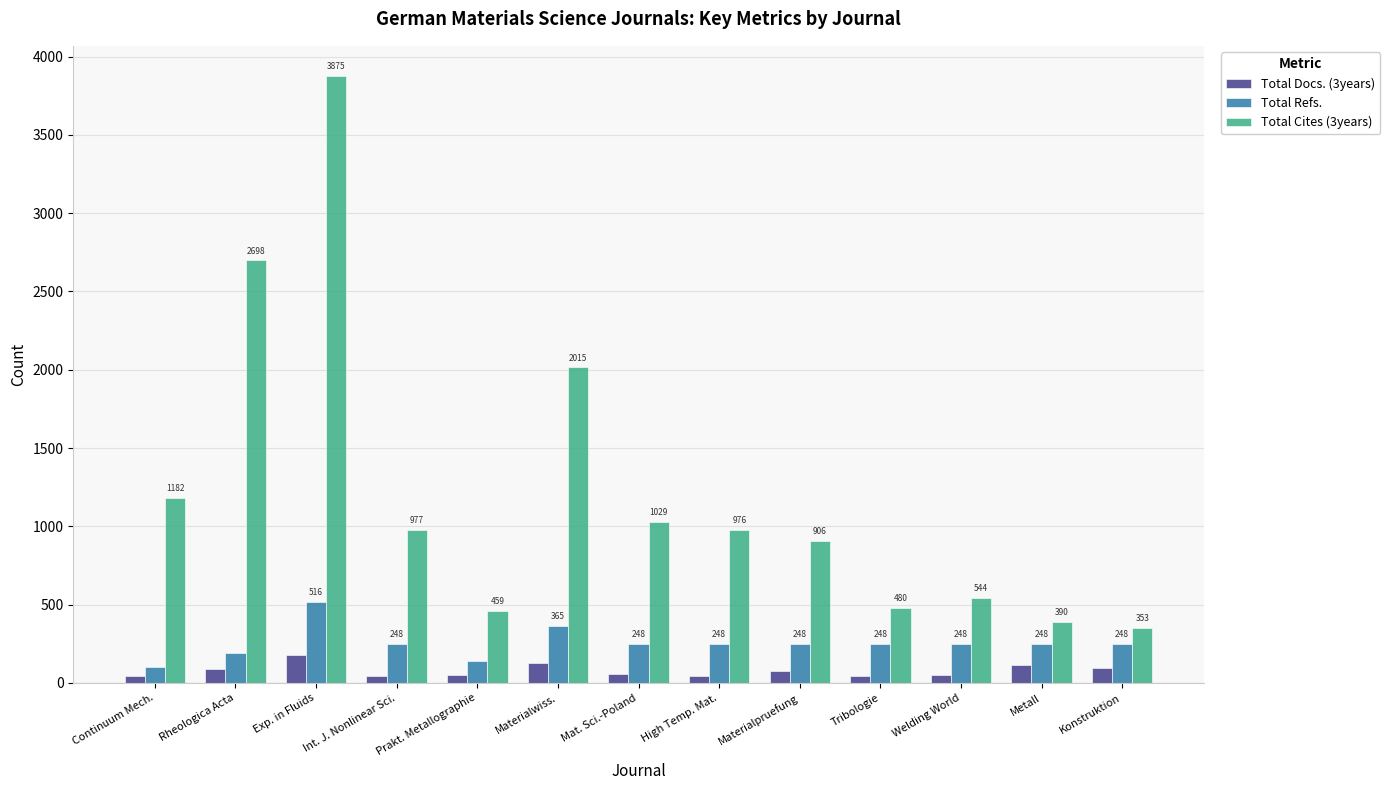

At which category is the sum across all series the highest?

Exp. in Fluids